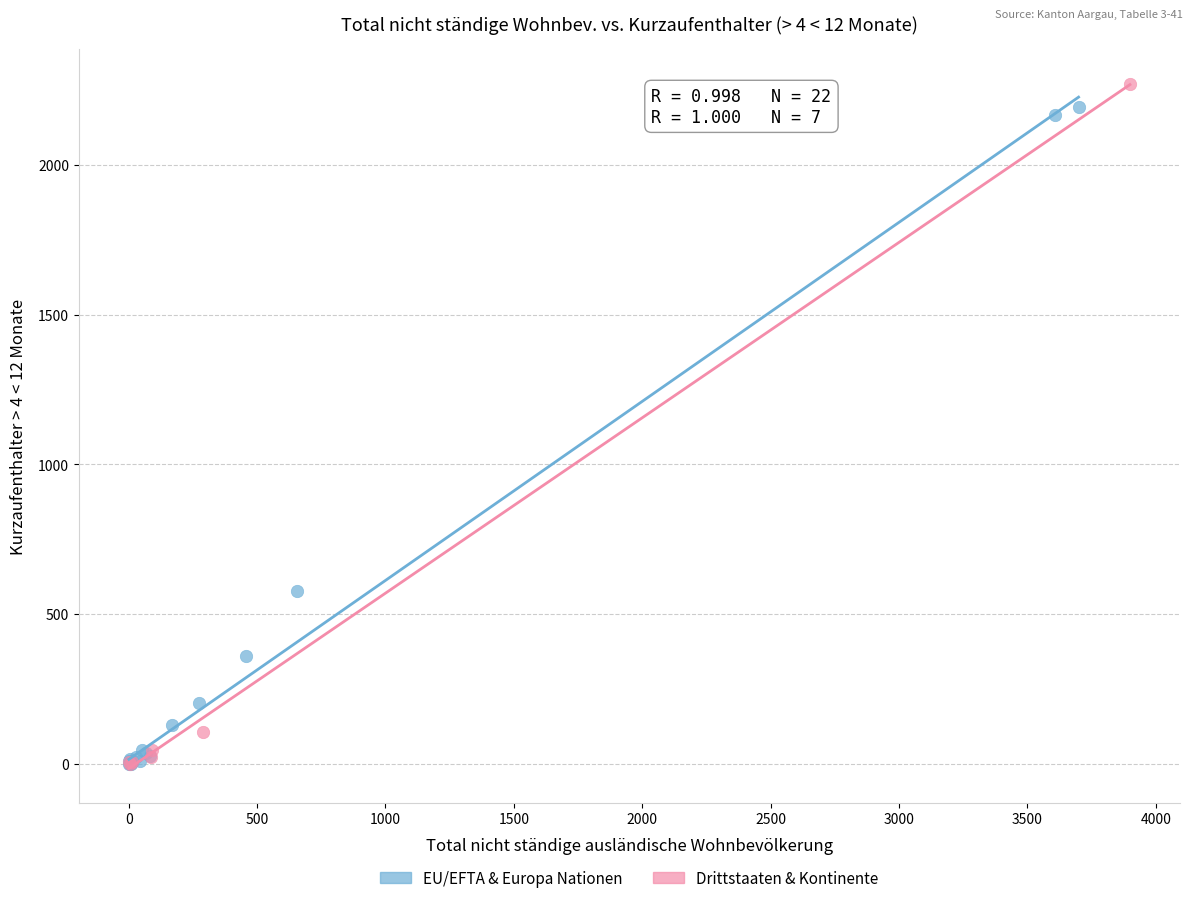

Which series reaches the maximum Y coordinate?

Drittstaaten & Kontinente